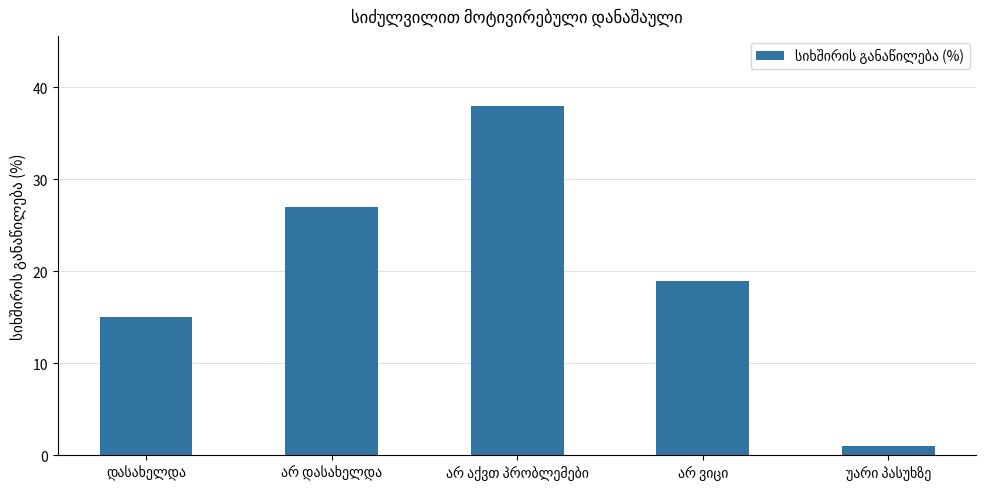

What is the maximum value shown in the chart?

38